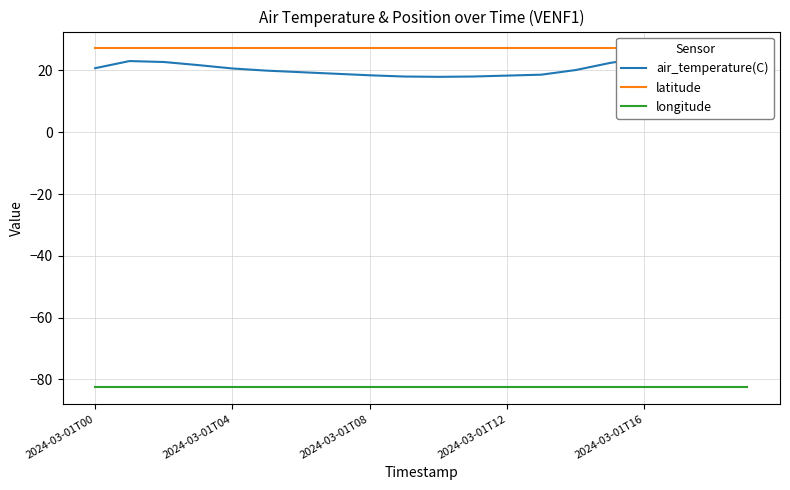

At which label does longitude reach its peak?

2024-03-01T00